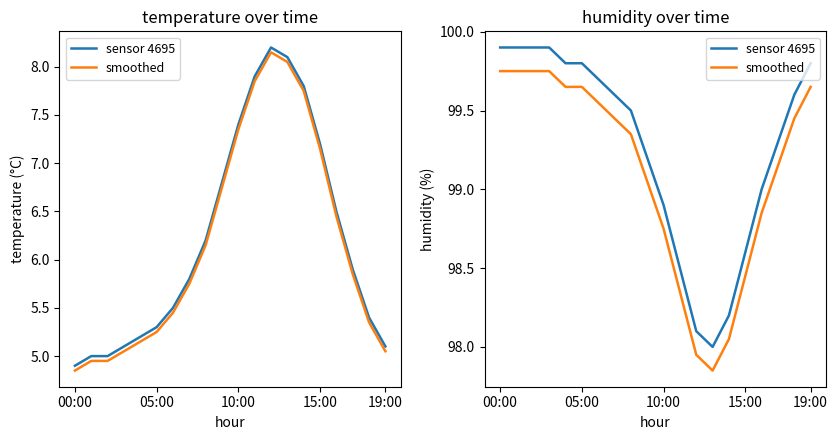

True or false: smoothed has more than 2 interior local peaks.

False